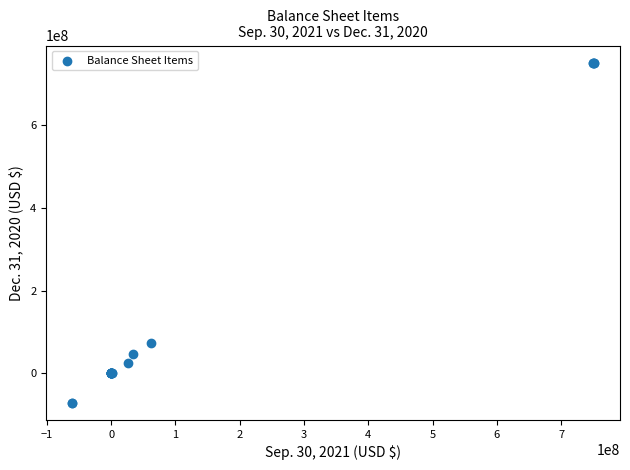

What Y value in the scatter plot is closest to 340046939?

72390288